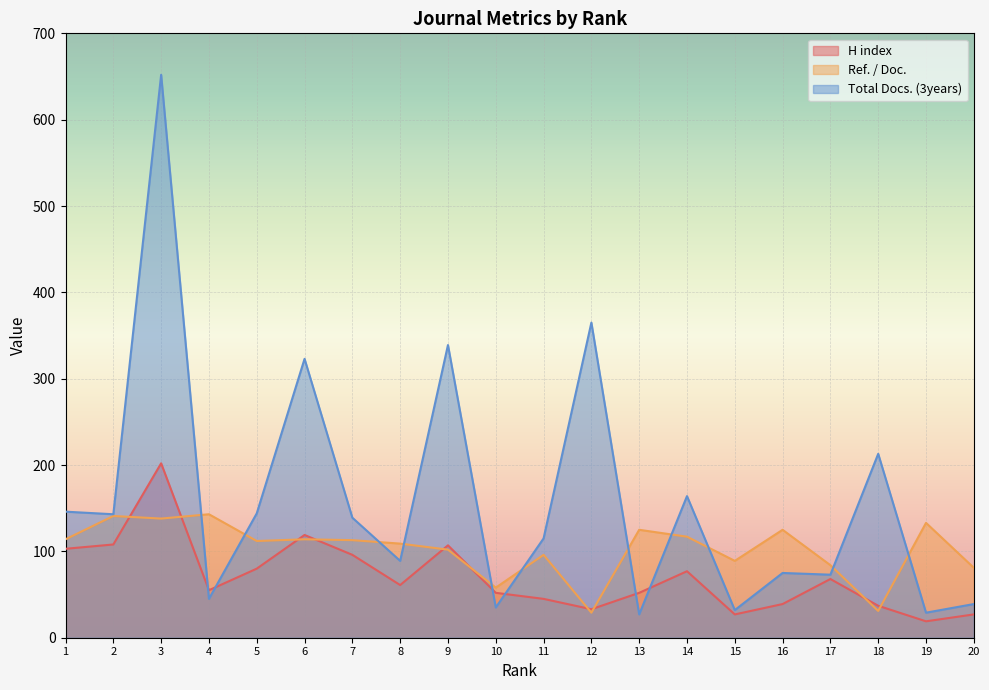

At which label is Ref. / Doc. closest to 86?

17